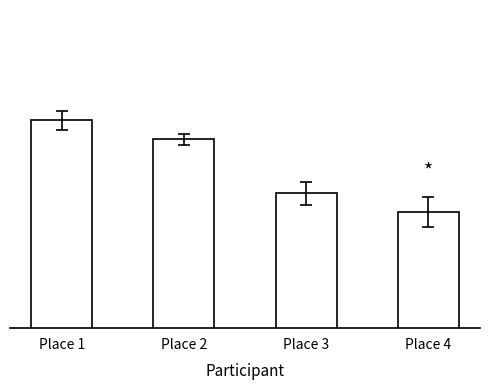

Rank the categories by value from lowest to highest.

Place 4, Place 3, Place 2, Place 1